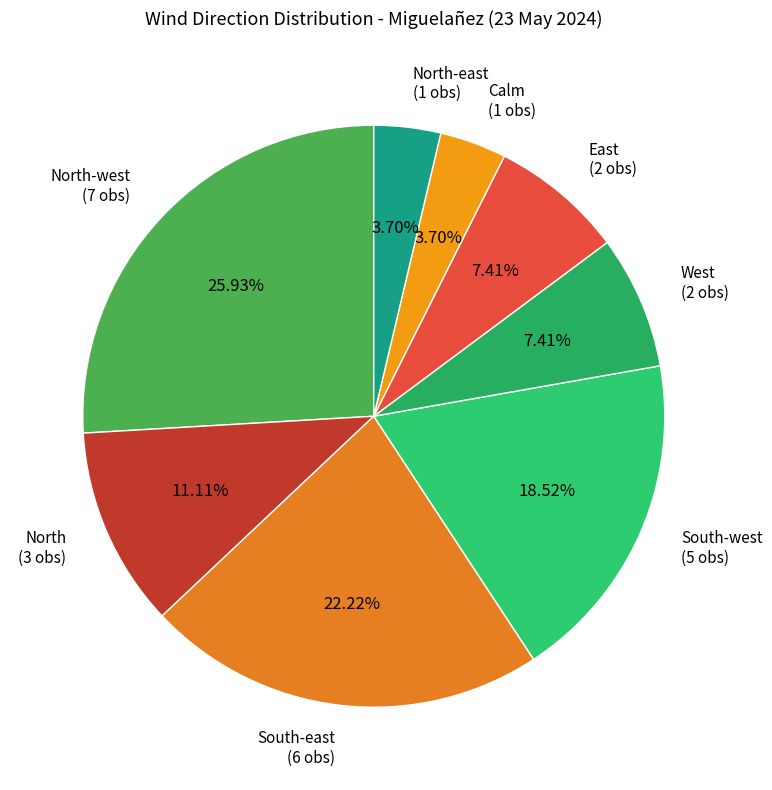

To the nearest percent, what is the difference between the largest and smallest slice percentages?

22%